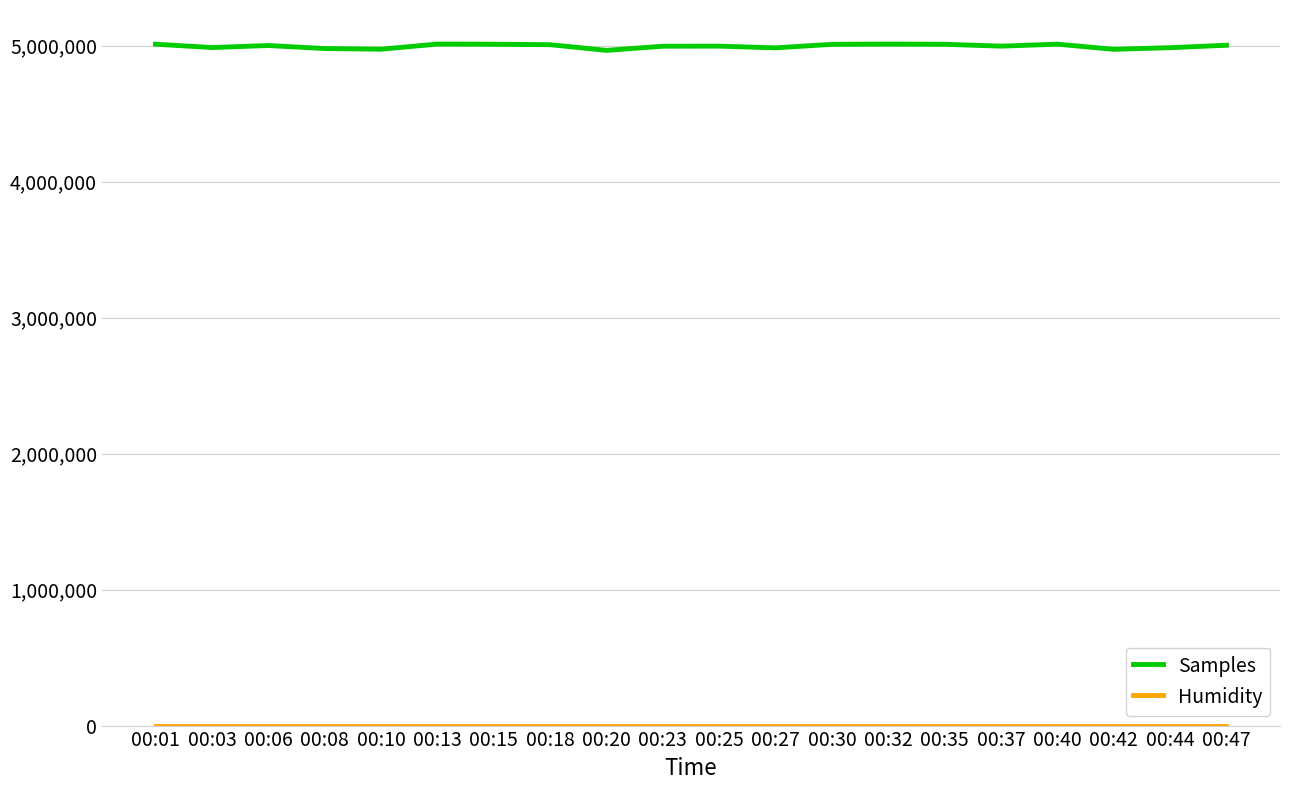

Which series has the widest spread of values?

Samples